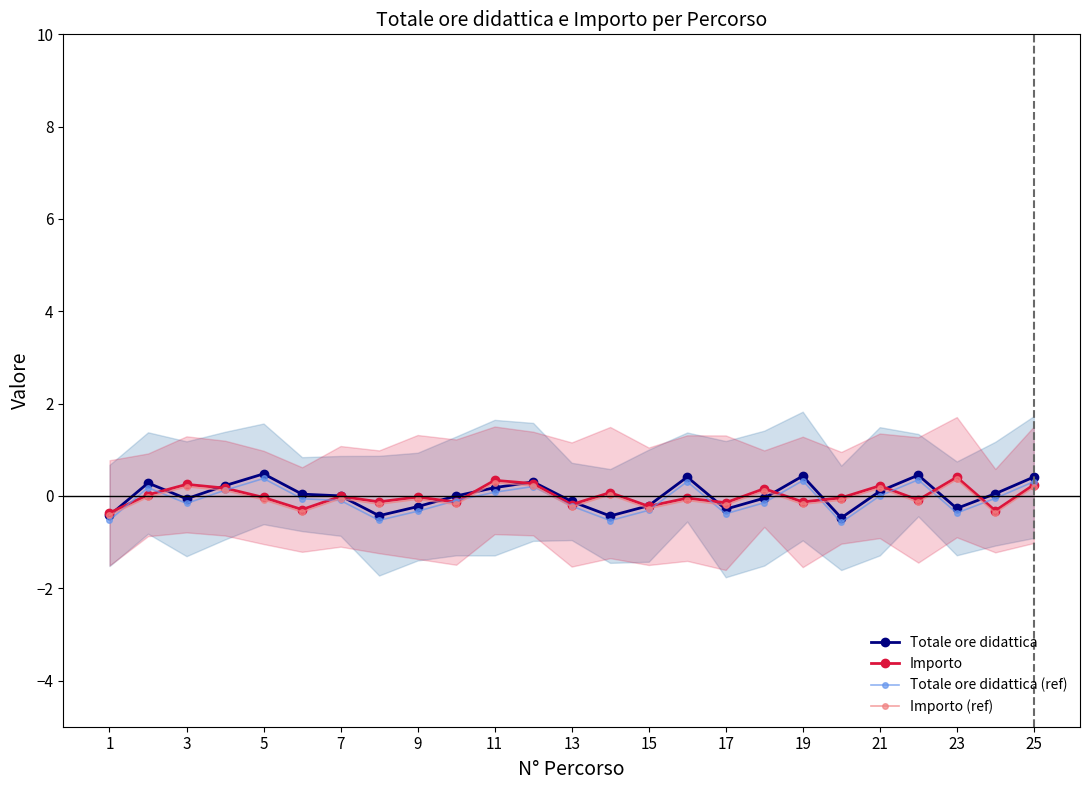

Rank the series by their maximum value, from lowest to highest.

Importo (ref), Totale ore didattica (ref), Importo, Totale ore didattica